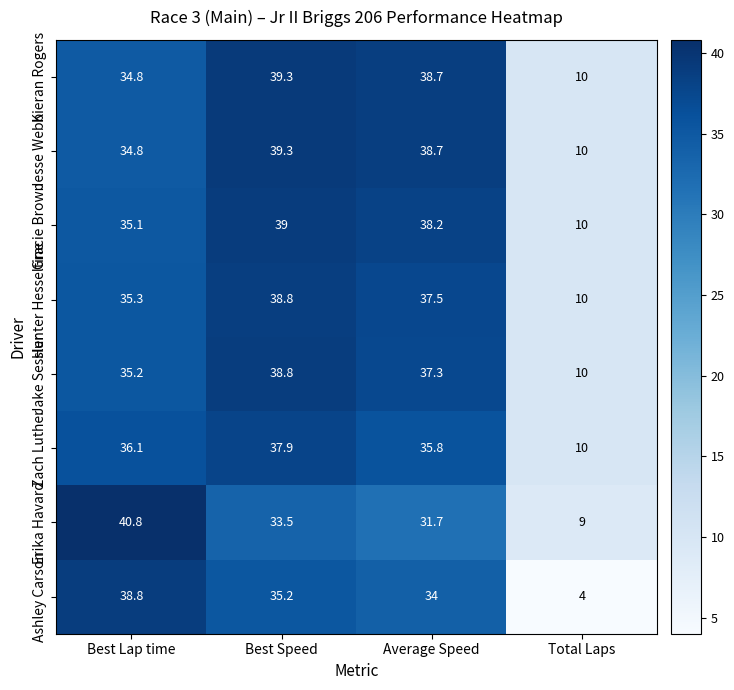

What is the approximate value of Kieran Rogers at Best Lap time?

34.8